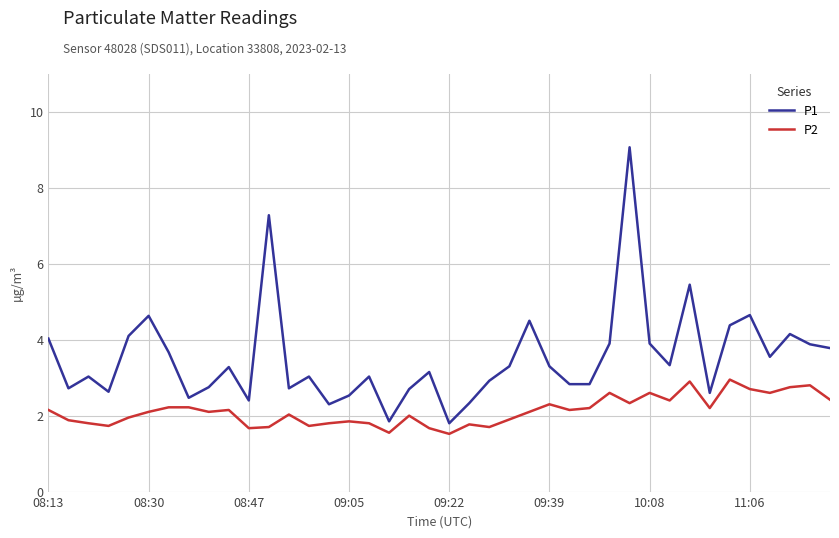

True or false: P2 has more than 2 interior local peaks.

True